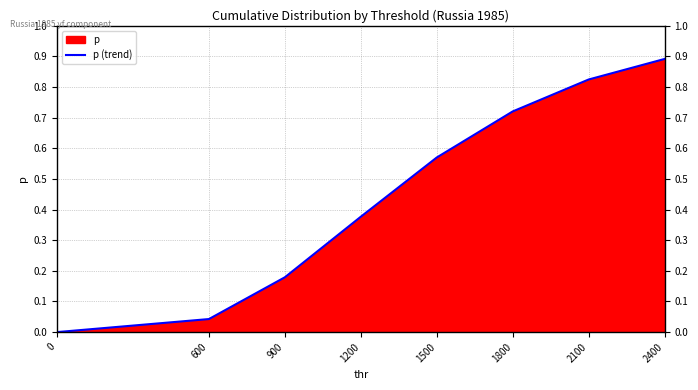

What is the greatest value displayed?

0.9